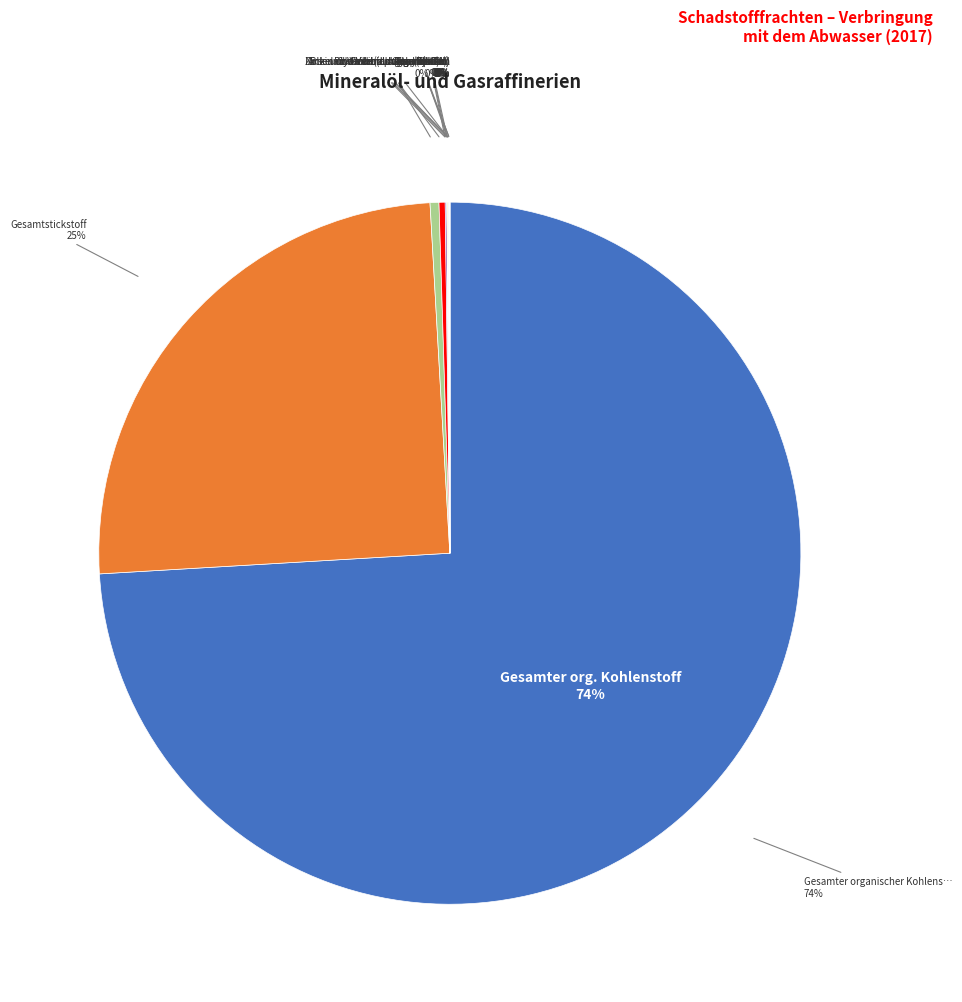

Which slice is the largest?

Gesamter organischer Kohlenstoff (TOC)